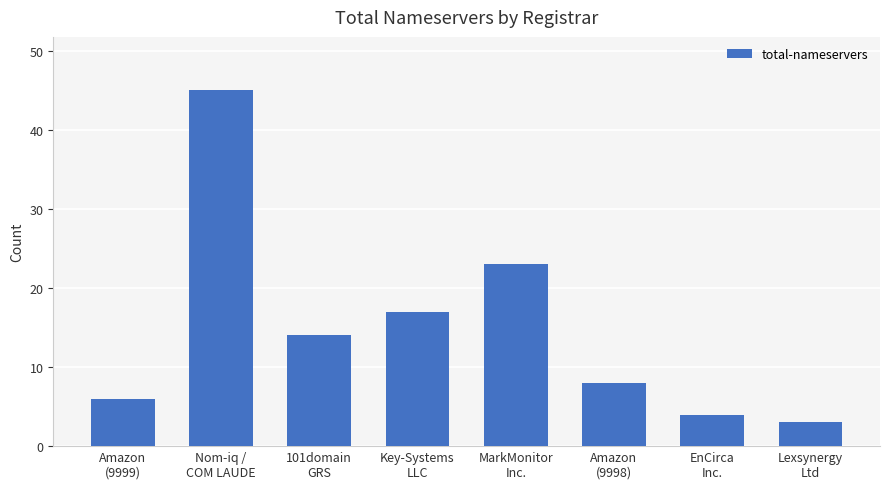

Is it true that the value at Nom-iq /
COM LAUDE is 23?

False